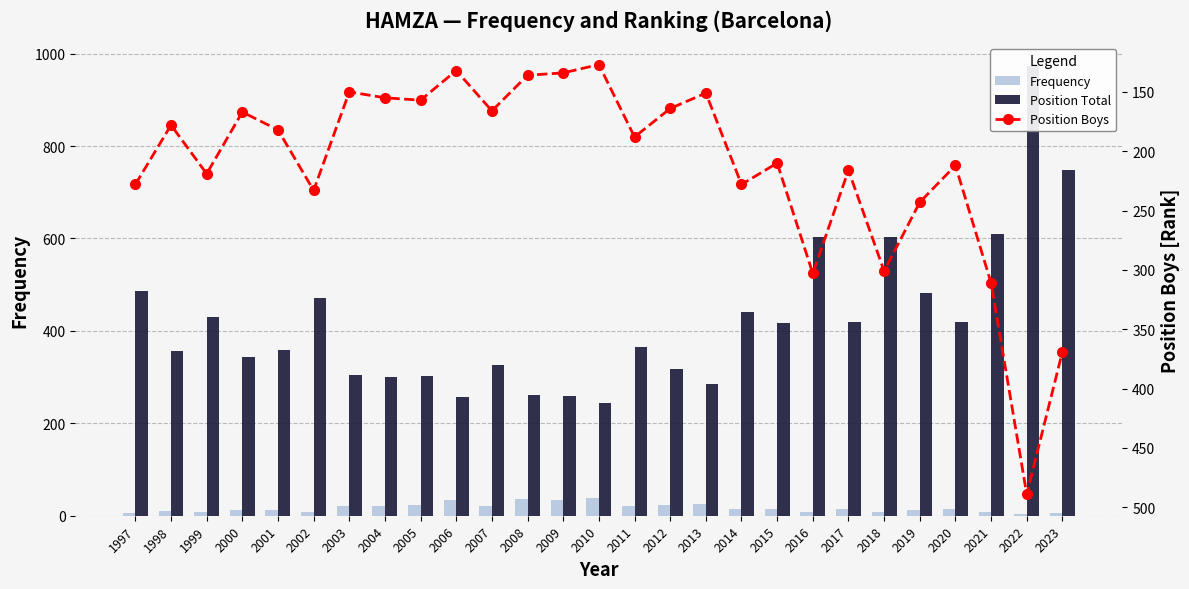

What is the spread (max minus min) of values at 2010?

205